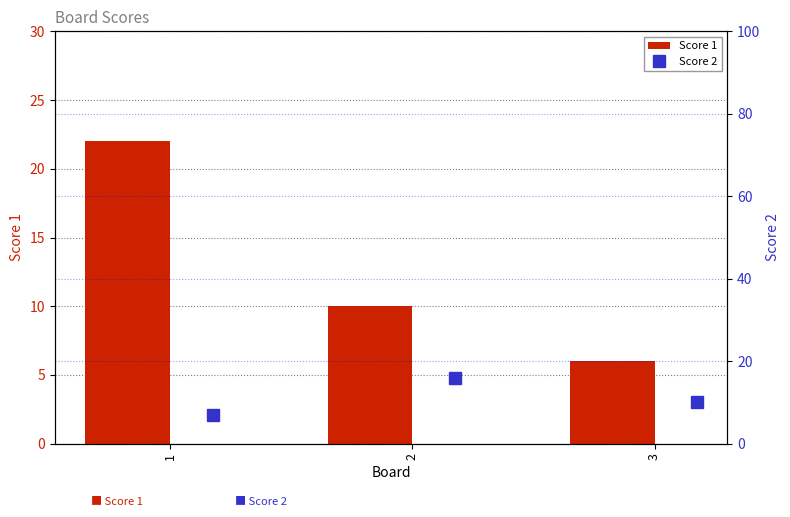

Where does the Score 1 series first go above 10?

1